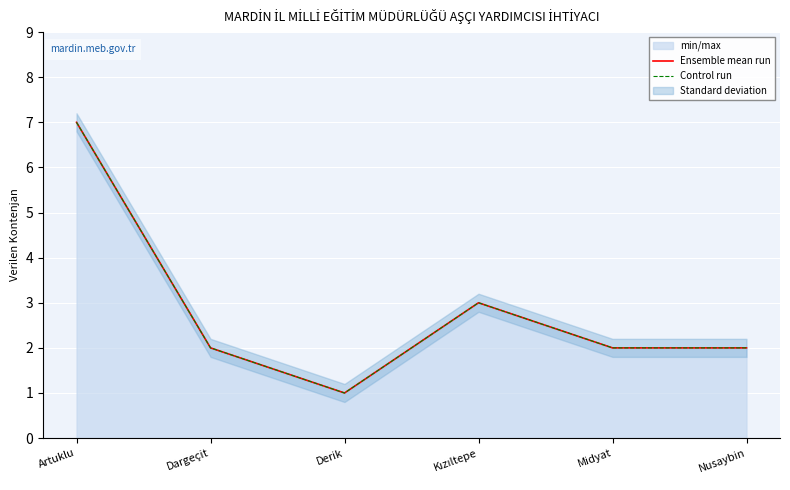

In Control run, how many points are higher than both neighbors (excluding endpoints)?

1